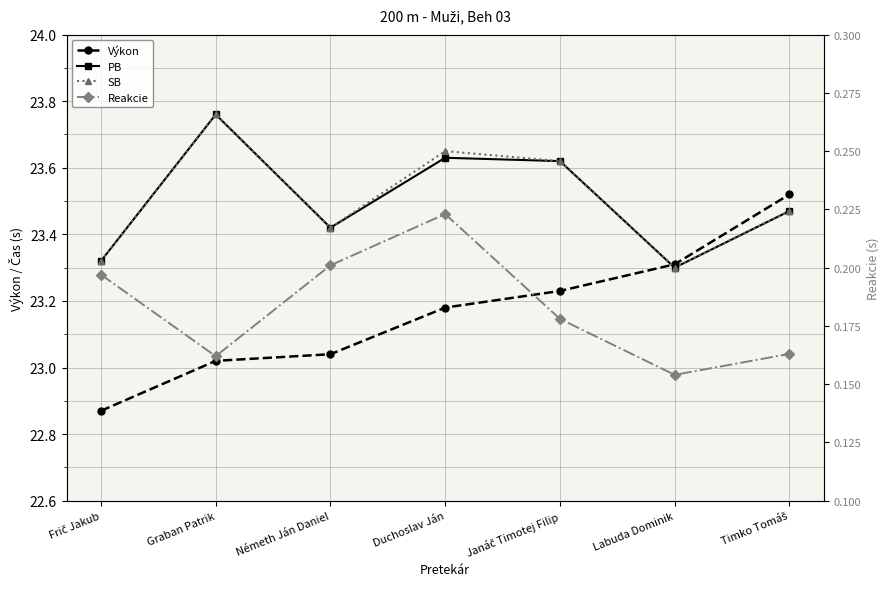

At which label does Reakcie reach its peak?

Duchoslav Ján